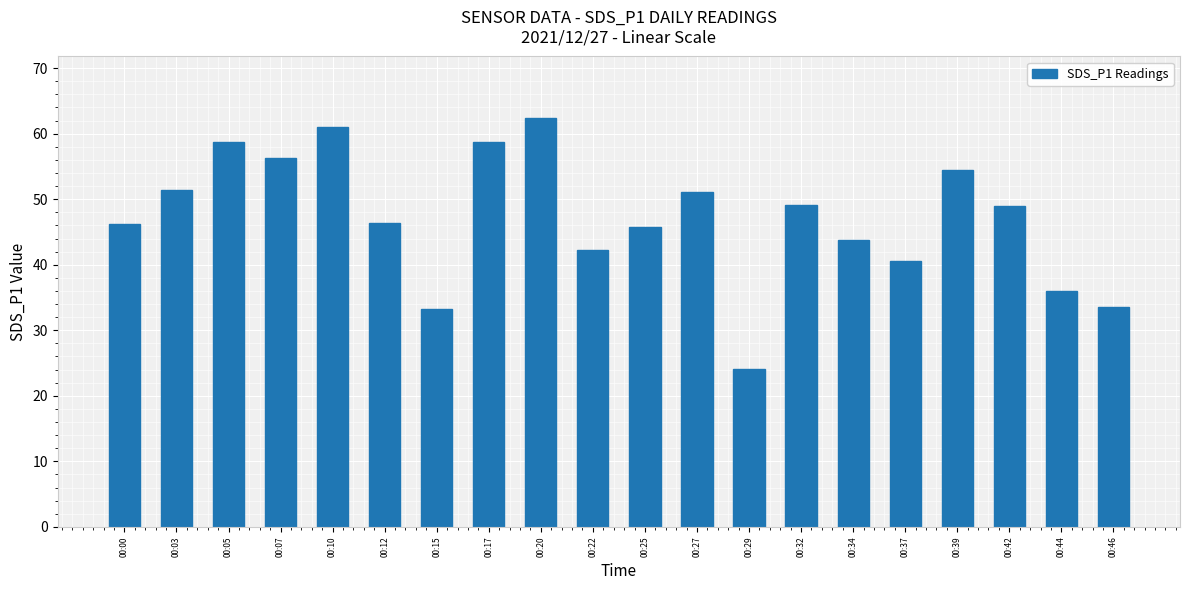

True or false: the data shows 58.7 at 00:17.

True